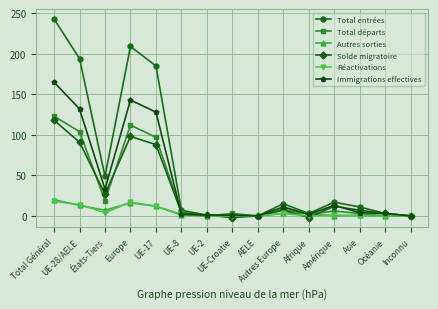

What is the greatest value displayed?

243